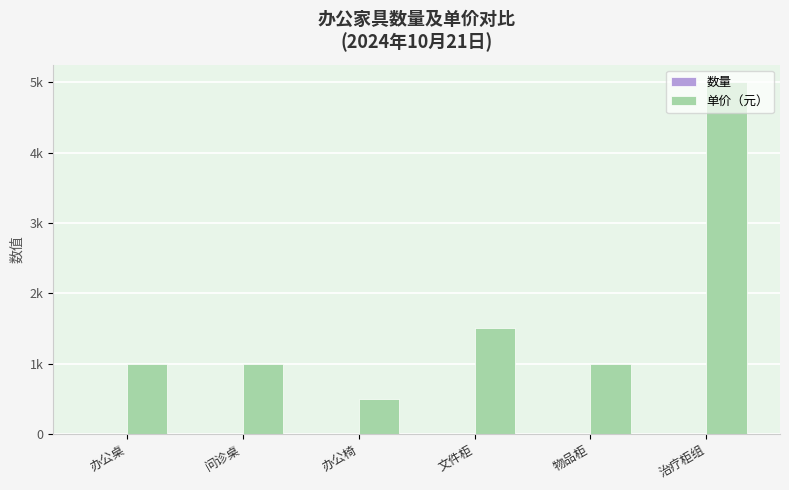

Are the bars grouped side by side (vs. stacked)?

Yes